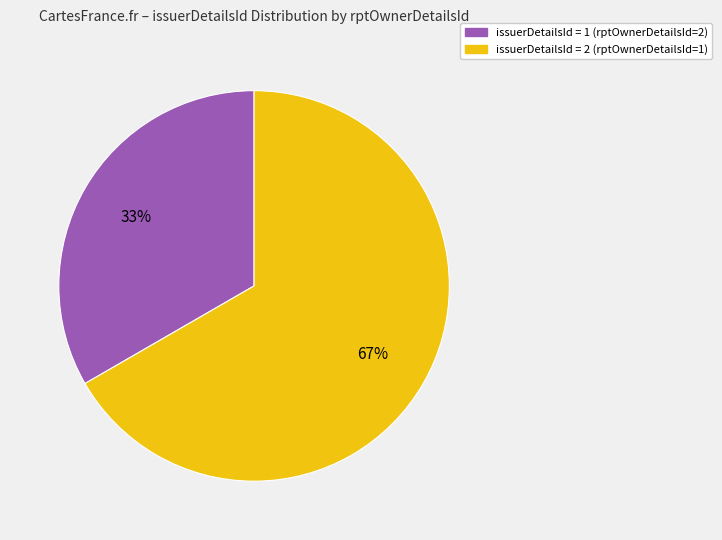

Is there any slice that represents more than half of the pie?

Yes